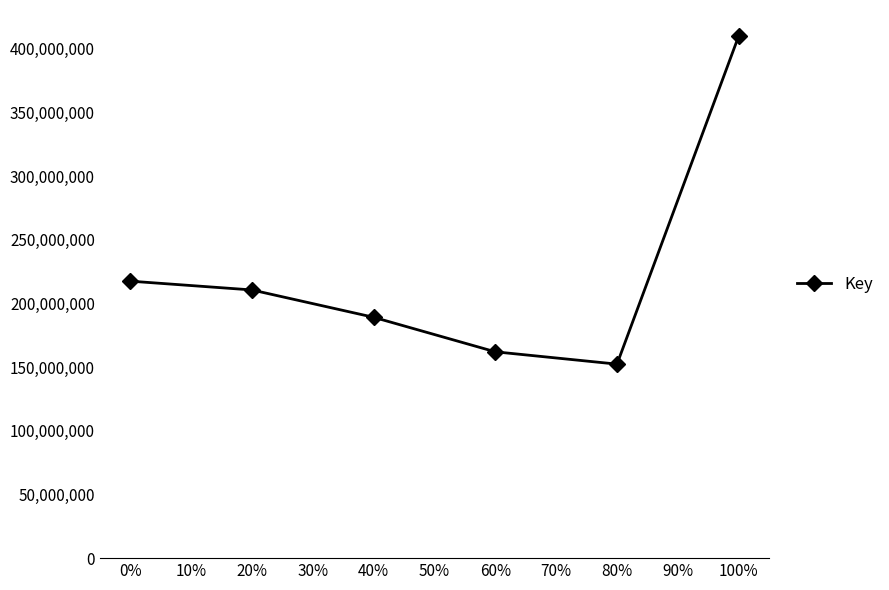

The value at 0% is 144373208. True or false?

False